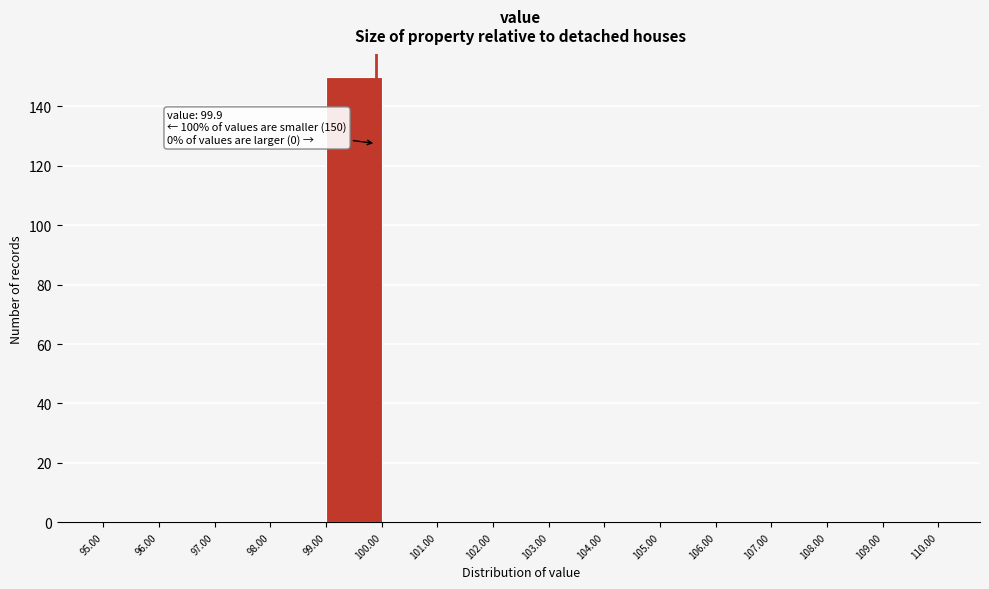

Which range on the x-axis has the tallest bar?

99.00 to 100.00